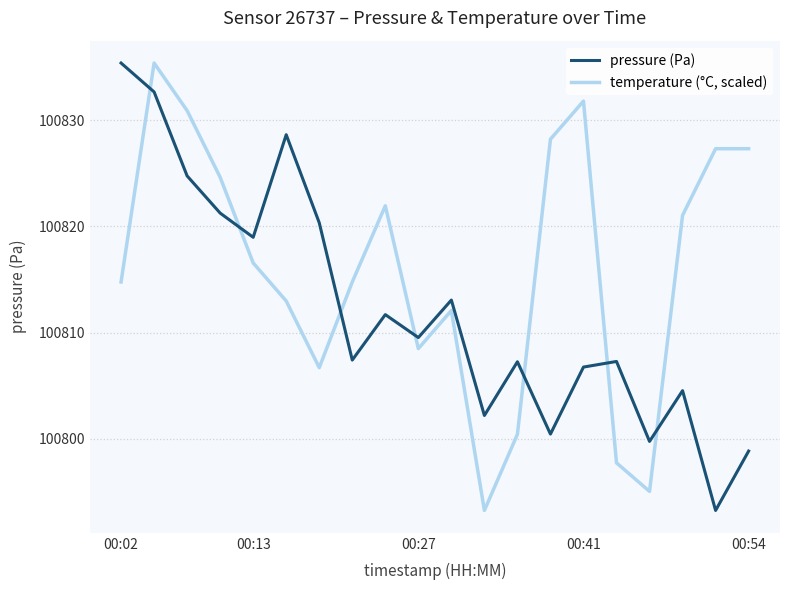

How many intersections are there between pressure (Pa) and temperature (°C, scaled)?

7